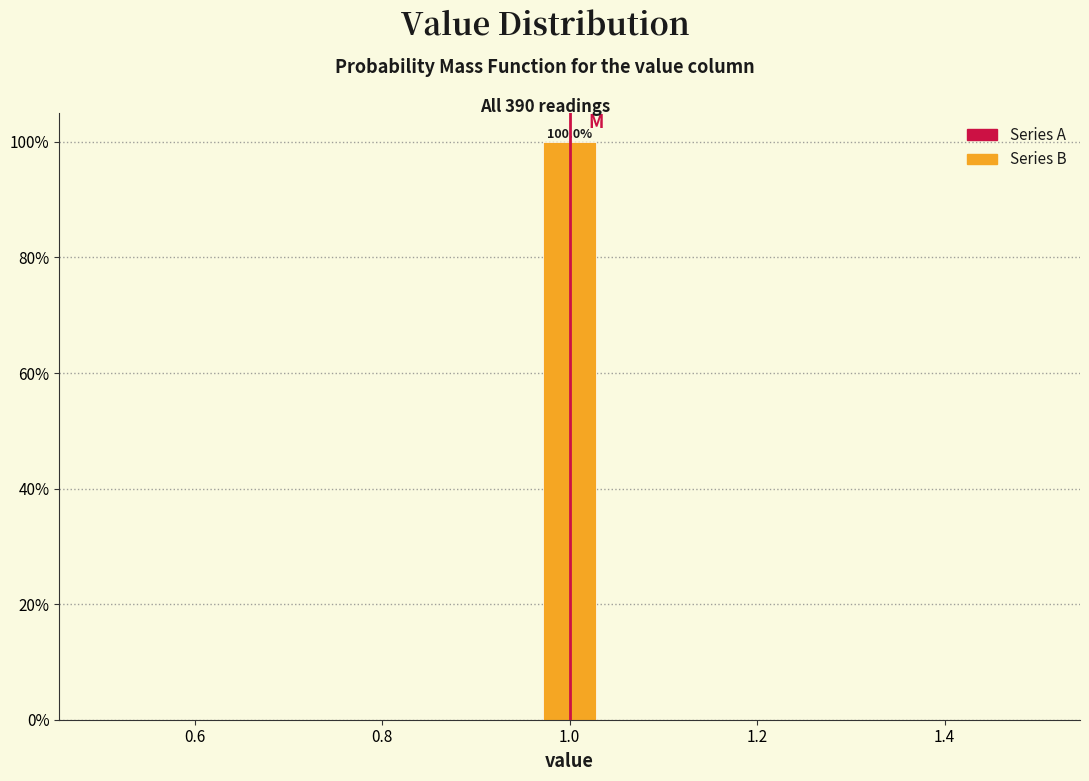

Around what value on the x-axis is the tallest bar? Give the approximate position of its centre, as read against the axis.

1.00